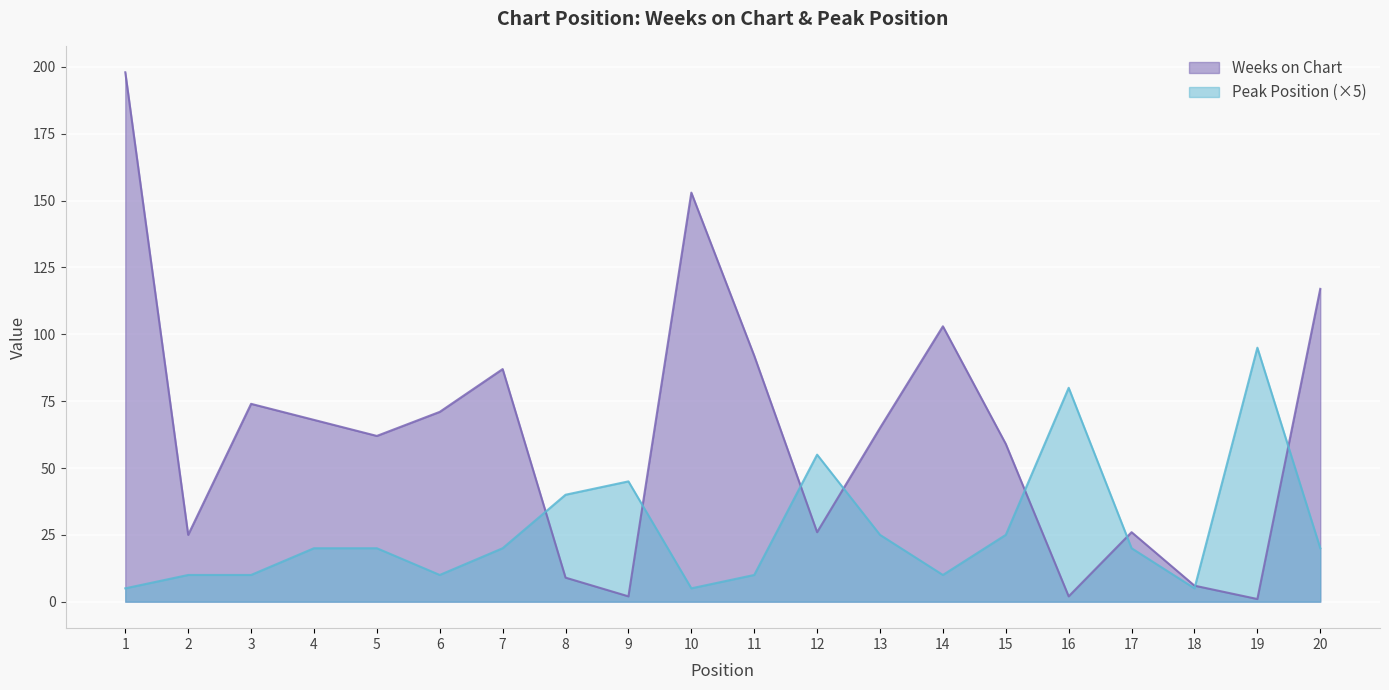

Reading right to left, extract all data points from this chart.

Weeks on Chart: 20=117	19=1	18=6	17=26	16=2	15=59	14=103	13=65	12=26	11=92	10=153	9=2	8=9	7=87	6=71	5=62	4=68	3=74	2=25	1=198
Peak Position: 20=20	19=95	18=5	17=20	16=80	15=25	14=10	13=25	12=55	11=10	10=5	9=45	8=40	7=20	6=10	5=20	4=20	3=10	2=10	1=5